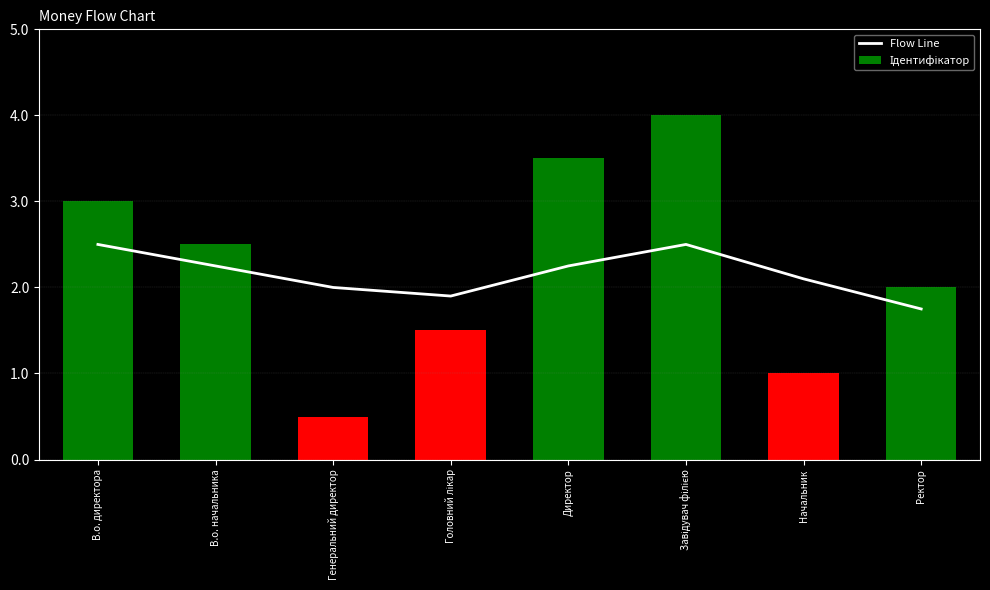

What is the total value across all series at Завідувач філією?

13.0